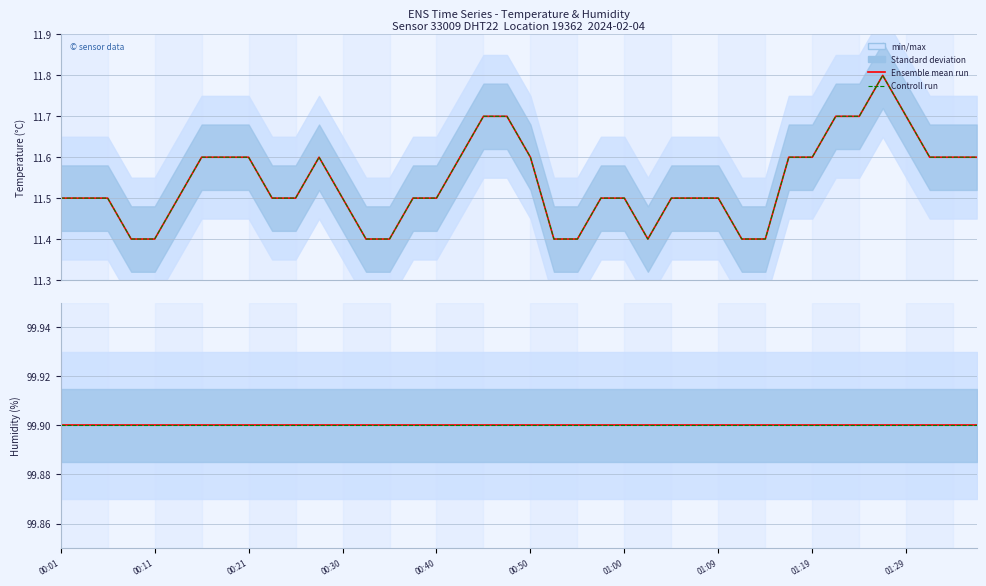

Is this an area chart (filled region under the line)?

No